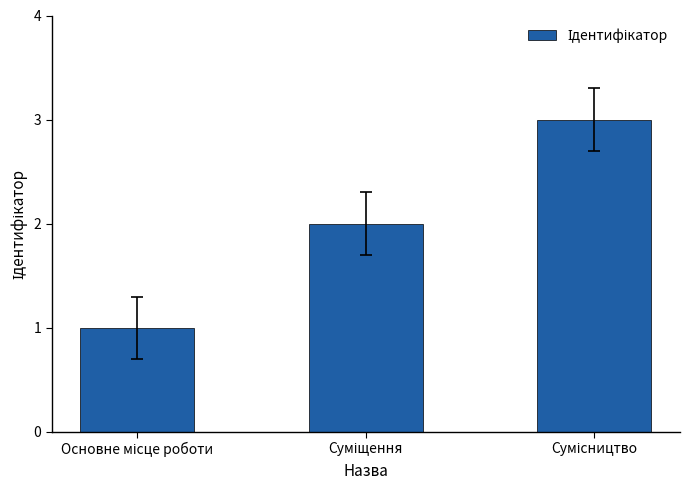

Does the chart contain stacked bars?

No